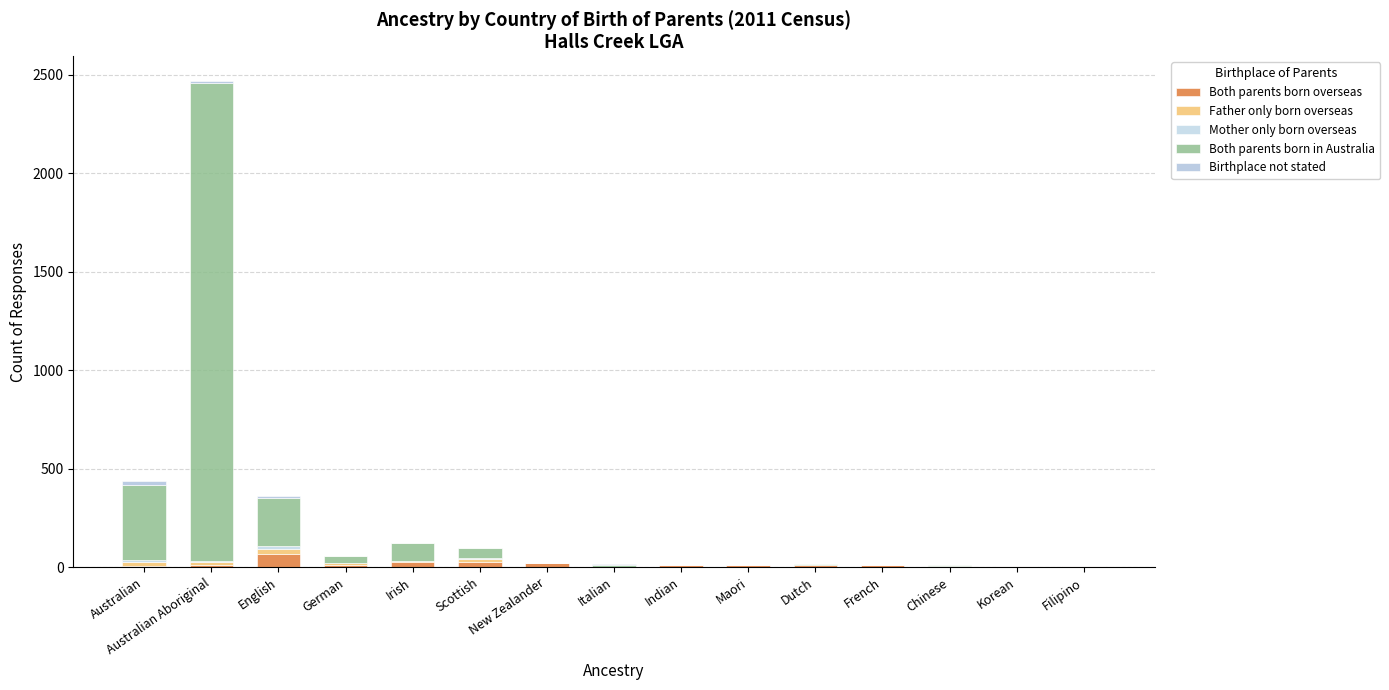

Are the bars horizontal?

No